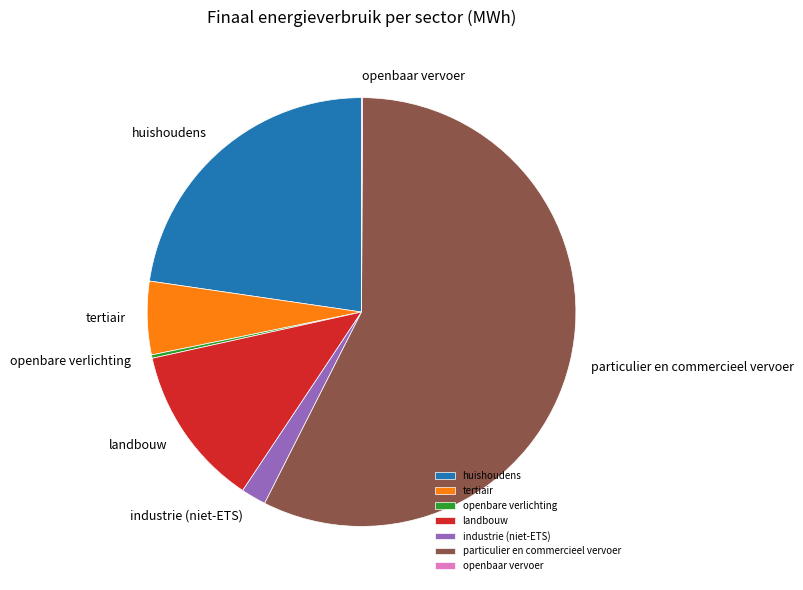

Combined, do landbouw and particulier en commercieel vervoer account for over 50%?

Yes